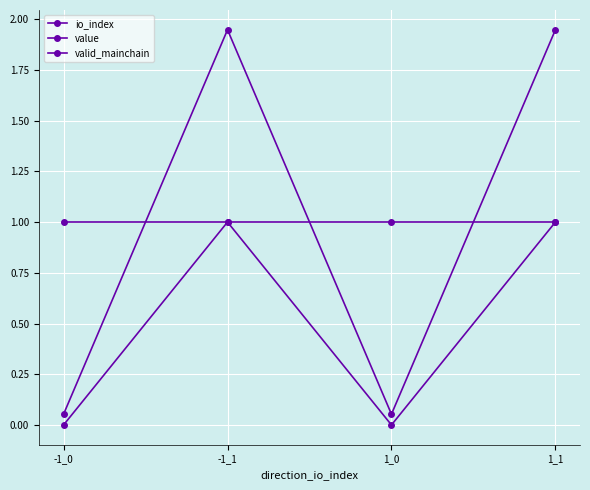

How many lines are shown in the chart?

3